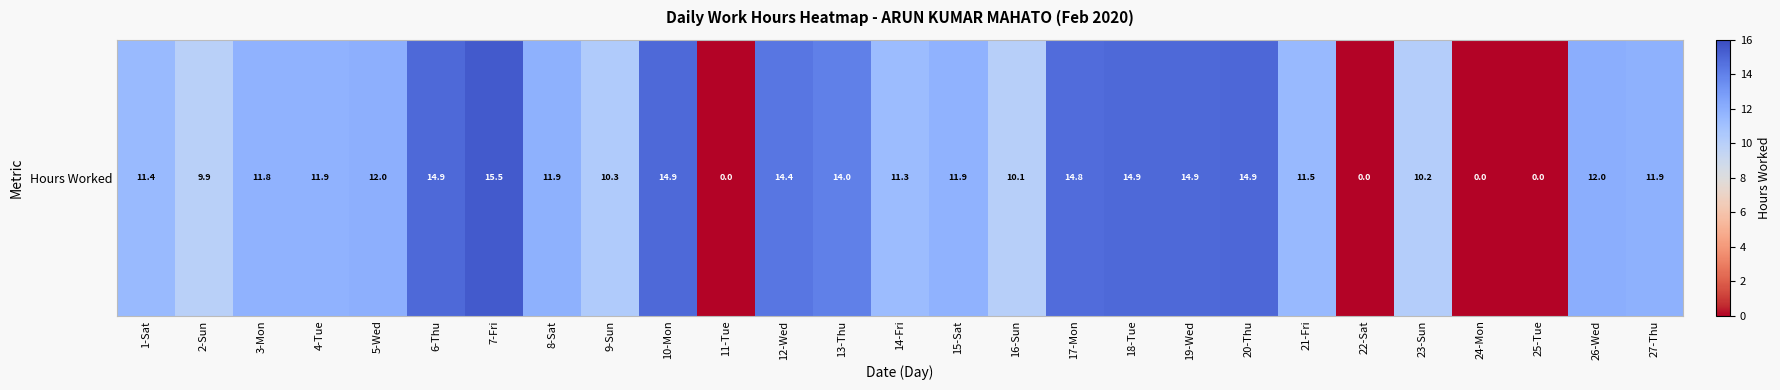

What is the approximate value at 26-Wed?

12.0